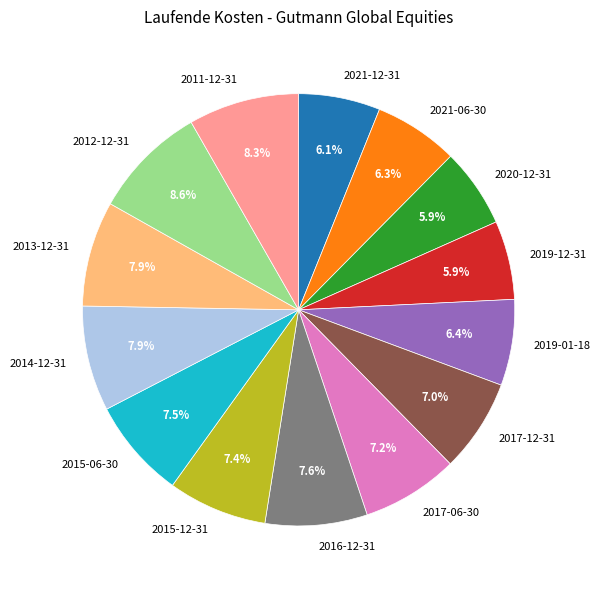

Does 2015-12-31 represent more than half of the total?

No